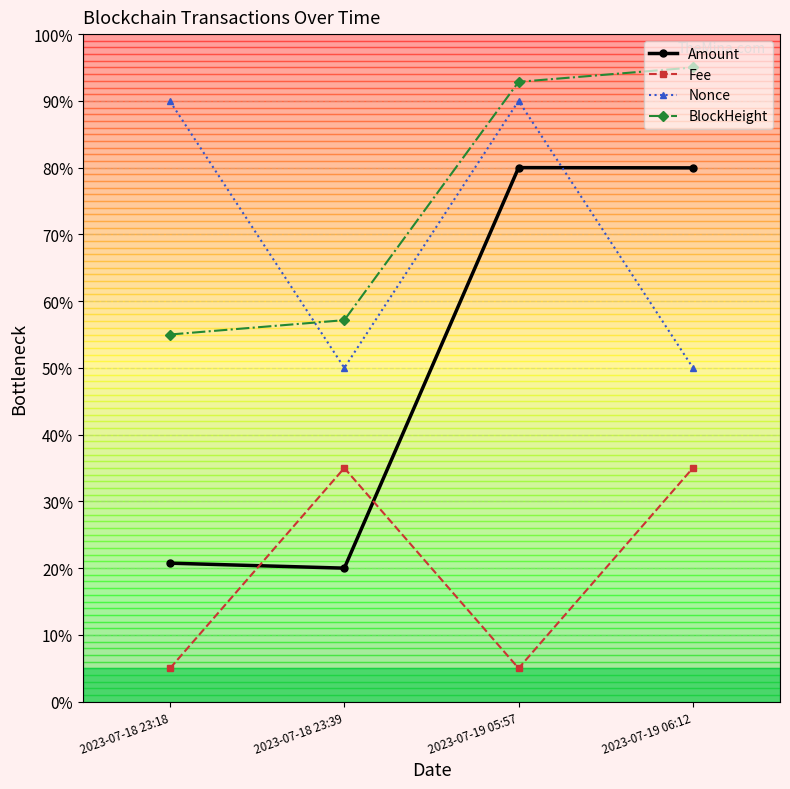

True or false: Amount has a value of 20.0 at 2023-07-18 23:39.

True